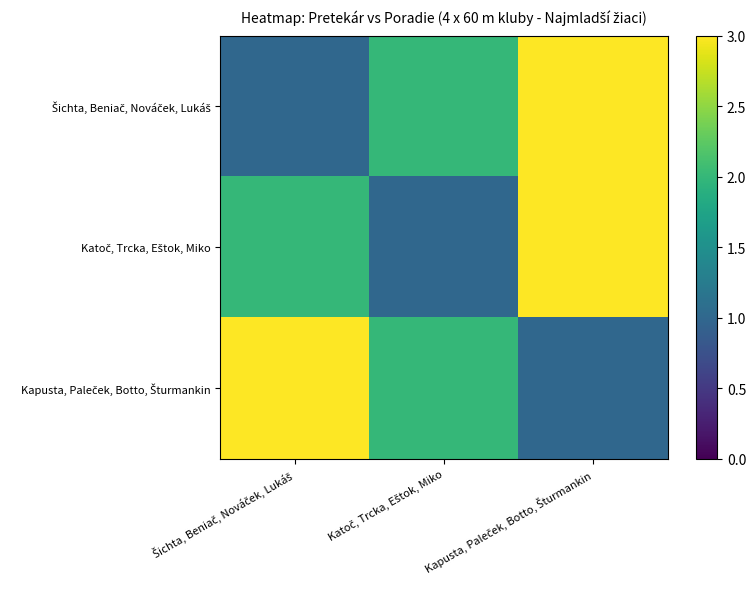

Count the number of data series in this chart.

3